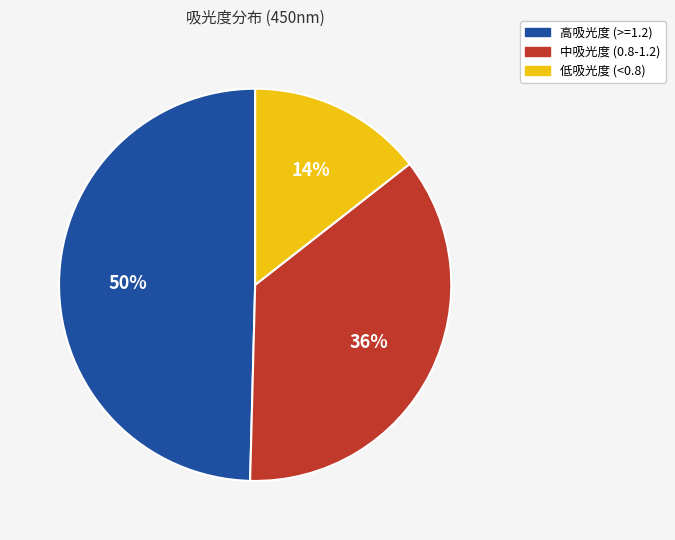

Is there any slice that represents more than half of the pie?

No